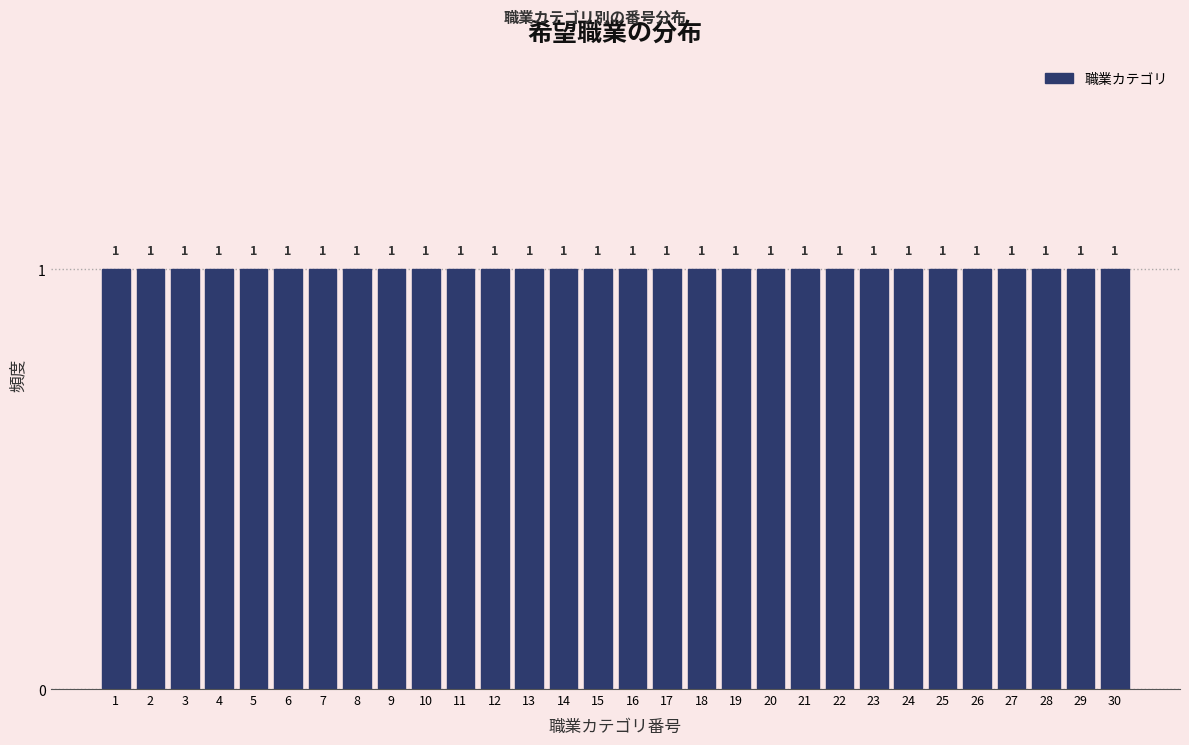

Reading left to right, transcribe this chart: for each bar, give the range it covers on the x-axis and its height.

0.5 to 1.5: 1
1.5 to 2.5: 1
2.5 to 3.5: 1
3.5 to 4.5: 1
4.5 to 5.5: 1
5.5 to 6.5: 1
6.5 to 7.5: 1
7.5 to 8.5: 1
8.5 to 9.5: 1
9.5 to 10.5: 1
10.5 to 11.5: 1
11.5 to 12.5: 1
12.5 to 13.5: 1
13.5 to 14.5: 1
14.5 to 15.5: 1
15.5 to 16.5: 1
16.5 to 17.5: 1
17.5 to 18.5: 1
18.5 to 19.5: 1
19.5 to 20.5: 1
20.5 to 21.5: 1
21.5 to 22.5: 1
22.5 to 23.5: 1
23.5 to 24.5: 1
24.5 to 25.5: 1
25.5 to 26.5: 1
26.5 to 27.5: 1
27.5 to 28.5: 1
28.5 to 29.5: 1
29.5 to 30.5: 1